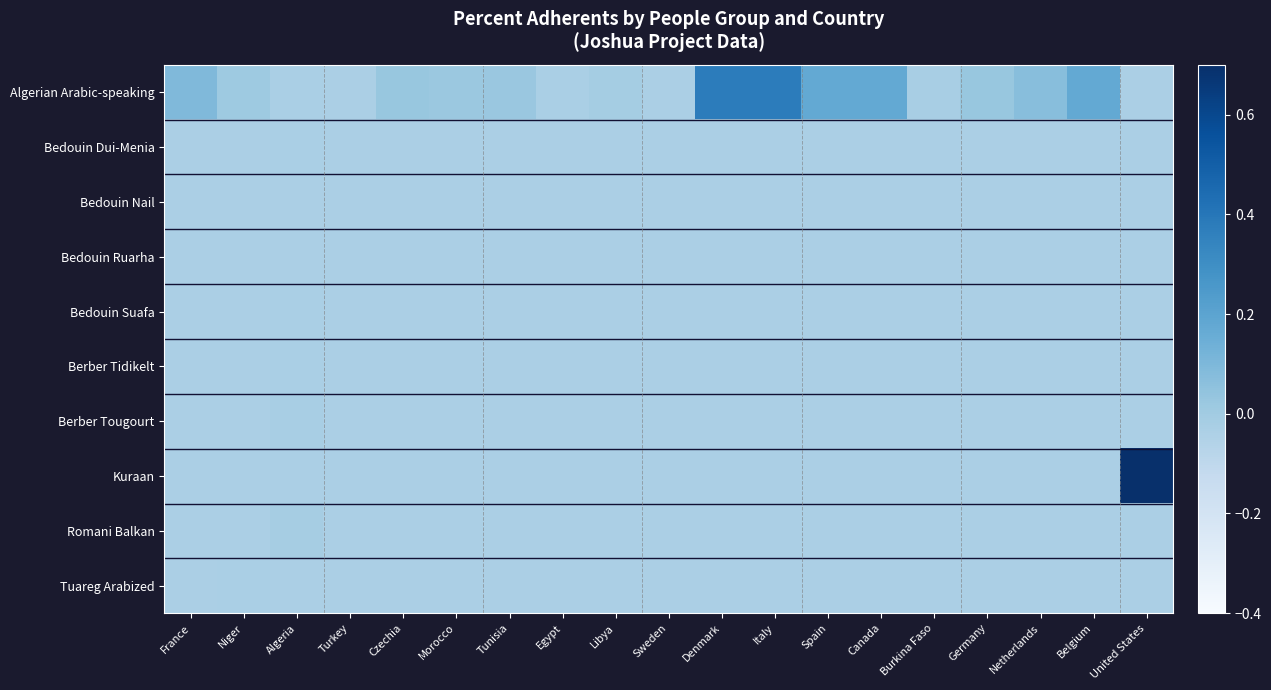

Reading left to right, list all the values displayed in this chart.

Algerian Arabic-speaking: France=0.1	Niger=0.0	Algeria=-0.0	Turkey=-0.0	Czechia=0.0	Morocco=0.0	Tunisia=0.0	Egypt=-0.0	Libya=-0.0	Sweden=-0.0	Denmark=0.4	Italy=0.4	Spain=0.2	Canada=0.2	Burkina Faso=-0.0	Germany=0.0	Netherlands=0.1	Belgium=0.2	United States=-0.0
Bedouin Dui-Menia: France=-0.0	Niger=-0.0	Algeria=-0.0	Turkey=-0.0	Czechia=-0.0	Morocco=-0.0	Tunisia=-0.0	Egypt=-0.0	Libya=-0.0	Sweden=-0.0	Denmark=-0.0	Italy=-0.0	Spain=-0.0	Canada=-0.0	Burkina Faso=-0.0	Germany=-0.0	Netherlands=-0.0	Belgium=-0.0	United States=-0.0
Bedouin Nail: France=-0.0	Niger=-0.0	Algeria=-0.0	Turkey=-0.0	Czechia=-0.0	Morocco=-0.0	Tunisia=-0.0	Egypt=-0.0	Libya=-0.0	Sweden=-0.0	Denmark=-0.0	Italy=-0.0	Spain=-0.0	Canada=-0.0	Burkina Faso=-0.0	Germany=-0.0	Netherlands=-0.0	Belgium=-0.0	United States=-0.0
Bedouin Ruarha: France=-0.0	Niger=-0.0	Algeria=-0.0	Turkey=-0.0	Czechia=-0.0	Morocco=-0.0	Tunisia=-0.0	Egypt=-0.0	Libya=-0.0	Sweden=-0.0	Denmark=-0.0	Italy=-0.0	Spain=-0.0	Canada=-0.0	Burkina Faso=-0.0	Germany=-0.0	Netherlands=-0.0	Belgium=-0.0	United States=-0.0
Bedouin Suafa: France=-0.0	Niger=-0.0	Algeria=-0.0	Turkey=-0.0	Czechia=-0.0	Morocco=-0.0	Tunisia=-0.0	Egypt=-0.0	Libya=-0.0	Sweden=-0.0	Denmark=-0.0	Italy=-0.0	Spain=-0.0	Canada=-0.0	Burkina Faso=-0.0	Germany=-0.0	Netherlands=-0.0	Belgium=-0.0	United States=-0.0
Berber Tidikelt: France=-0.0	Niger=-0.0	Algeria=-0.0	Turkey=-0.0	Czechia=-0.0	Morocco=-0.0	Tunisia=-0.0	Egypt=-0.0	Libya=-0.0	Sweden=-0.0	Denmark=-0.0	Italy=-0.0	Spain=-0.0	Canada=-0.0	Burkina Faso=-0.0	Germany=-0.0	Netherlands=-0.0	Belgium=-0.0	United States=-0.0
Berber Tougourt: France=-0.0	Niger=-0.0	Algeria=-0.0	Turkey=-0.0	Czechia=-0.0	Morocco=-0.0	Tunisia=-0.0	Egypt=-0.0	Libya=-0.0	Sweden=-0.0	Denmark=-0.0	Italy=-0.0	Spain=-0.0	Canada=-0.0	Burkina Faso=-0.0	Germany=-0.0	Netherlands=-0.0	Belgium=-0.0	United States=-0.0
Kuraan: France=-0.0	Niger=-0.0	Algeria=-0.0	Turkey=-0.0	Czechia=-0.0	Morocco=-0.0	Tunisia=-0.0	Egypt=-0.0	Libya=-0.0	Sweden=-0.0	Denmark=-0.0	Italy=-0.0	Spain=-0.0	Canada=-0.0	Burkina Faso=-0.0	Germany=-0.0	Netherlands=-0.0	Belgium=-0.0	United States=4.1
Romani Balkan: France=-0.0	Niger=-0.0	Algeria=-0.0	Turkey=-0.0	Czechia=-0.0	Morocco=-0.0	Tunisia=-0.0	Egypt=-0.0	Libya=-0.0	Sweden=-0.0	Denmark=-0.0	Italy=-0.0	Spain=-0.0	Canada=-0.0	Burkina Faso=-0.0	Germany=-0.0	Netherlands=-0.0	Belgium=-0.0	United States=-0.0
Tuareg Arabized: France=-0.0	Niger=-0.0	Algeria=-0.0	Turkey=-0.0	Czechia=-0.0	Morocco=-0.0	Tunisia=-0.0	Egypt=-0.0	Libya=-0.0	Sweden=-0.0	Denmark=-0.0	Italy=-0.0	Spain=-0.0	Canada=-0.0	Burkina Faso=-0.0	Germany=-0.0	Netherlands=-0.0	Belgium=-0.0	United States=-0.0